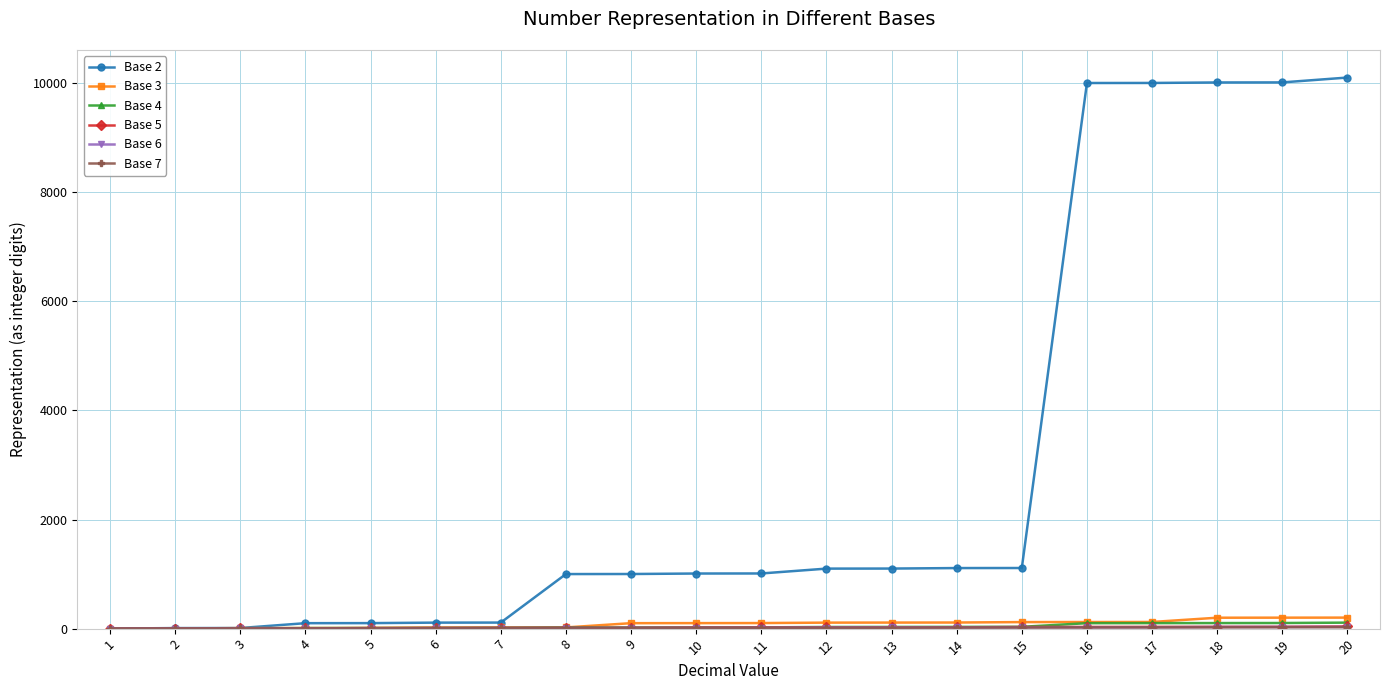

What is the difference between the maximum and minimum values in the Base 3 series?

201